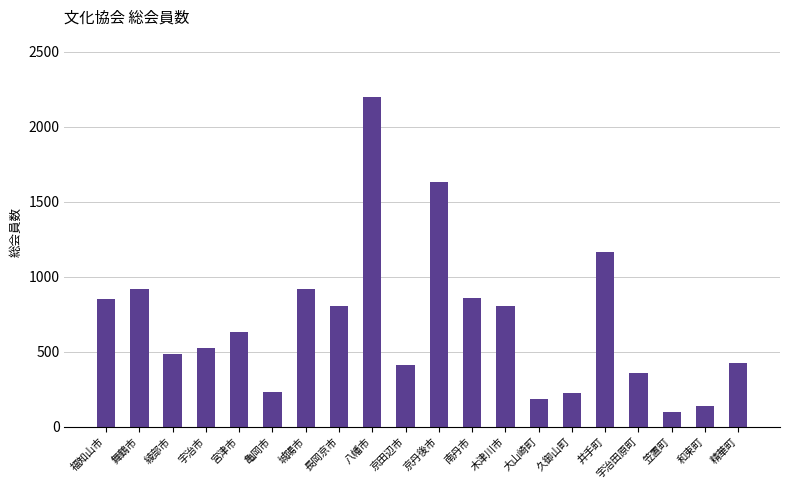

What is the difference between the maximum and minimum values?

2097